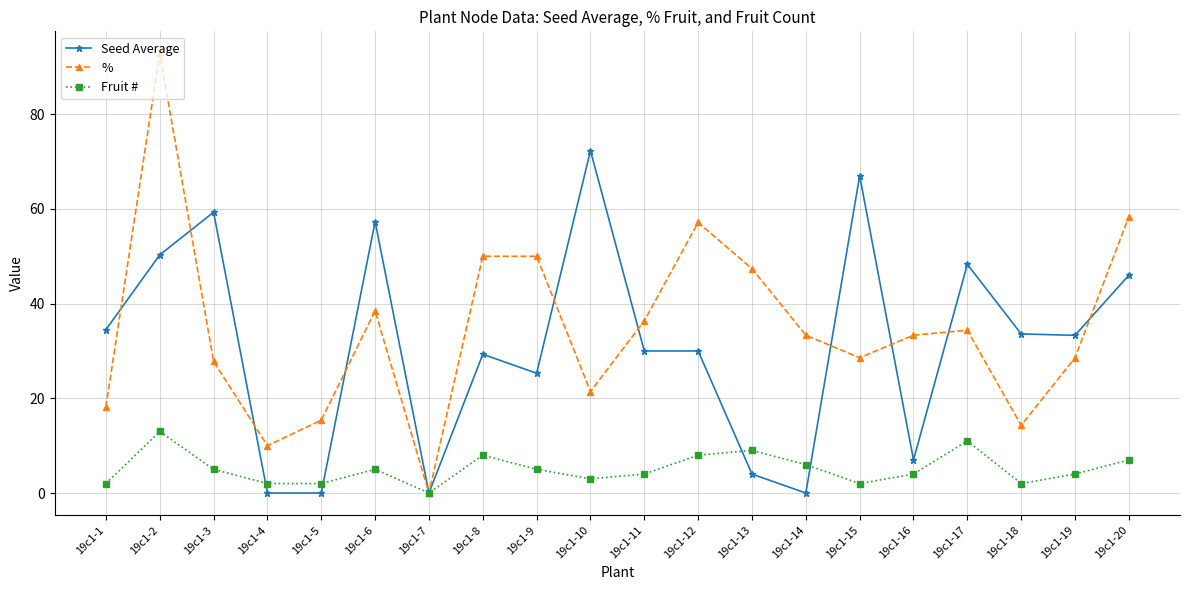

What is the maximum value shown in the chart?

92.9